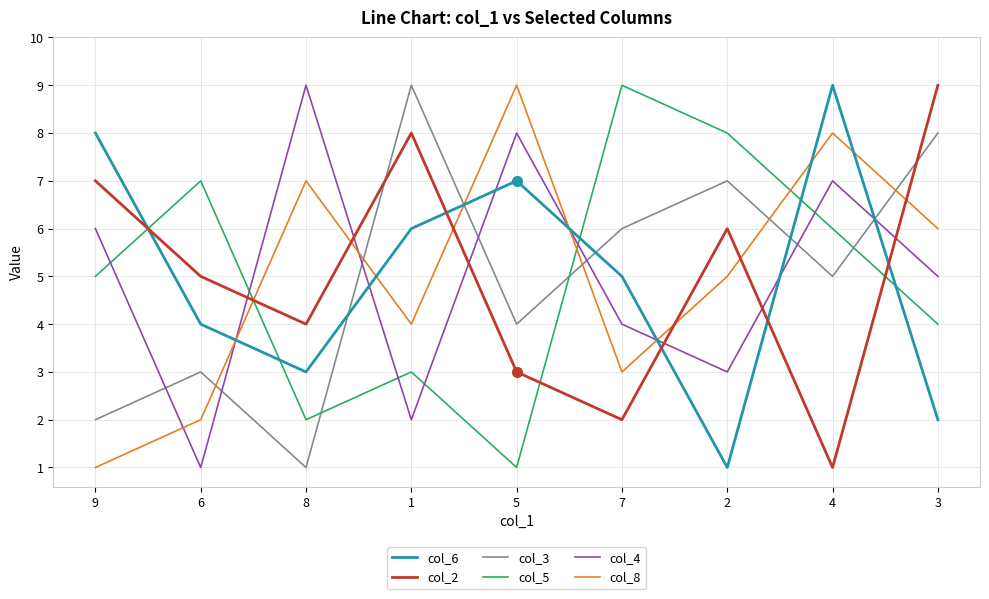

What is the minimum value for col_8?

1